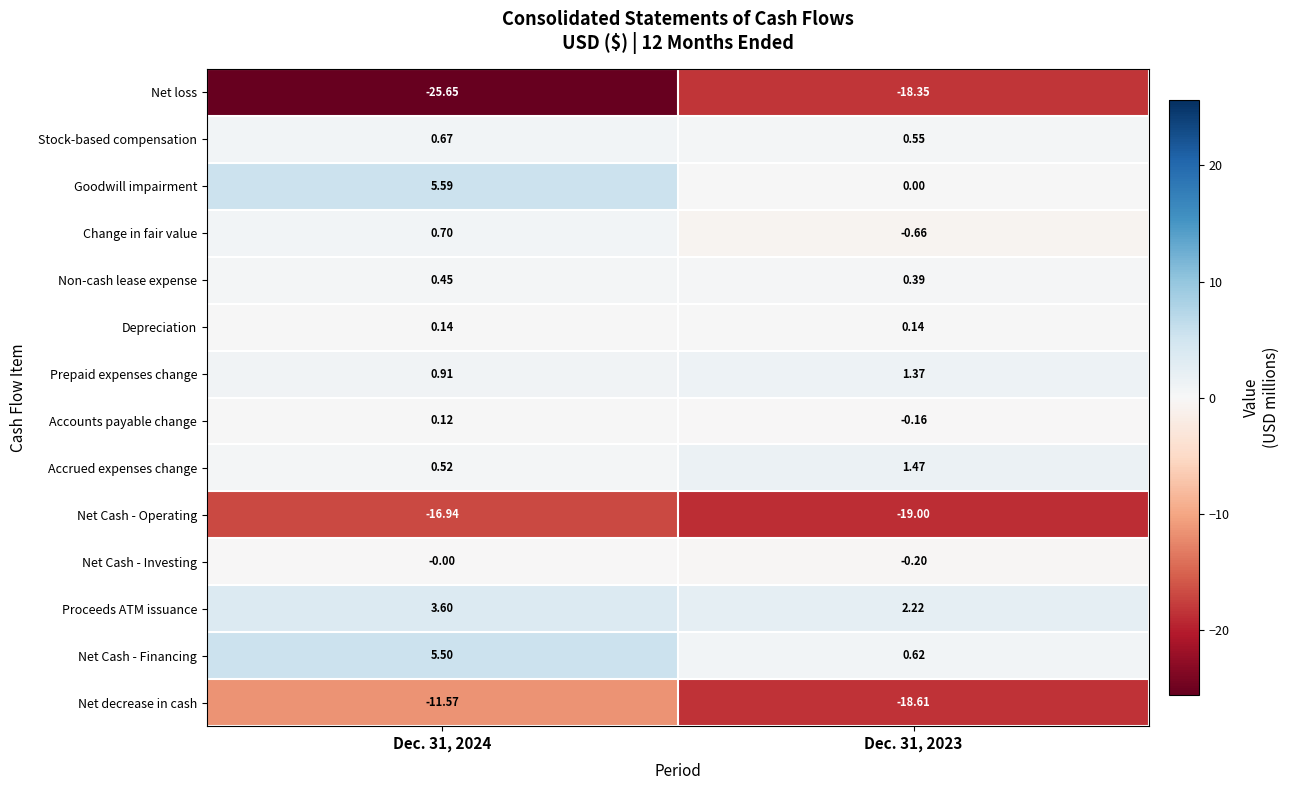

Which series has the widest spread of values?

Net loss